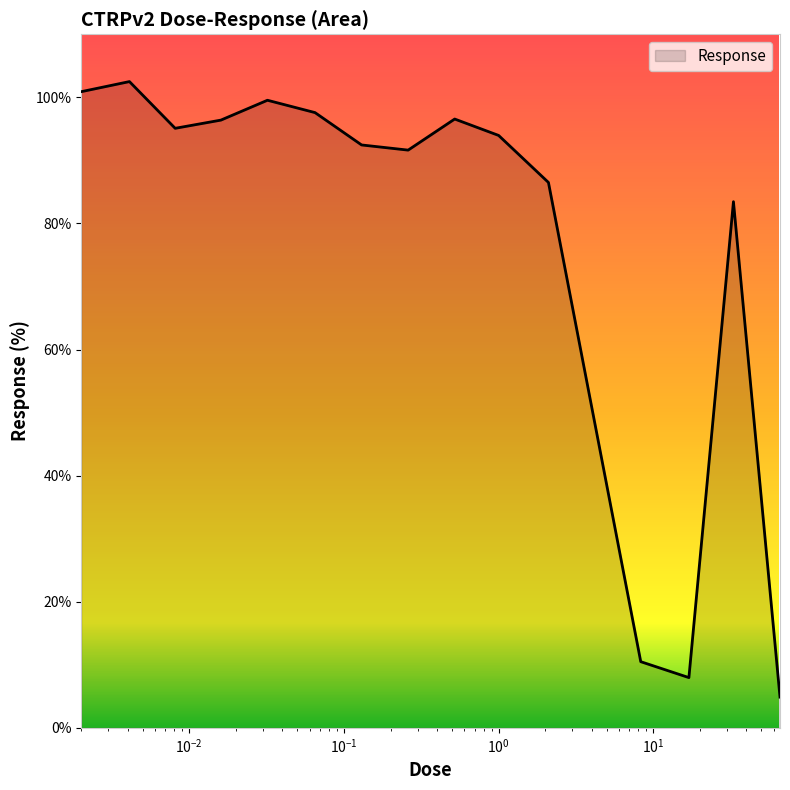

What is the minimum value shown in the chart?

4.9